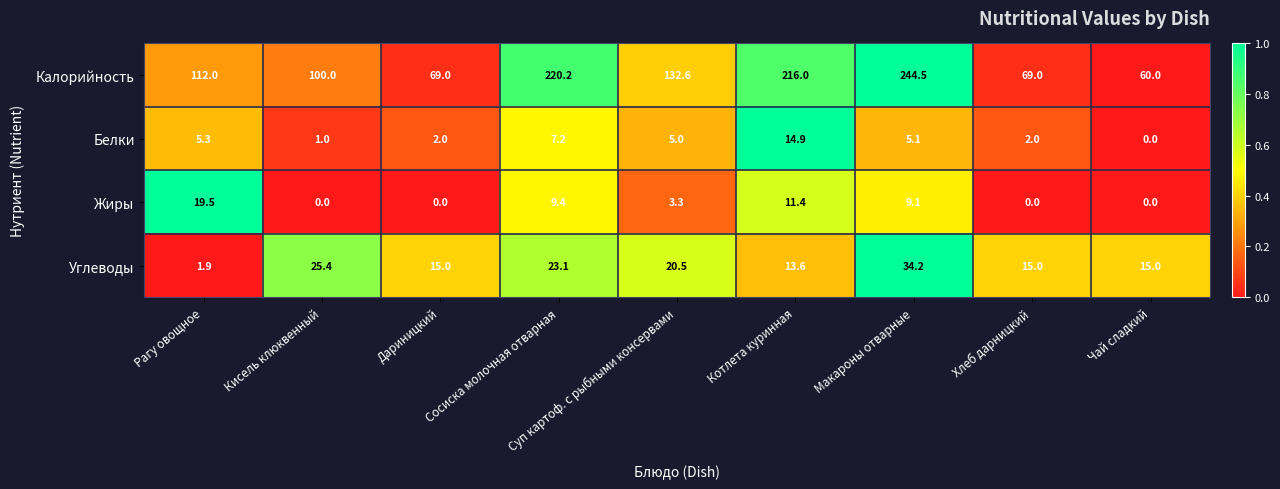

Which series has the largest total across all categories?

Калорийность